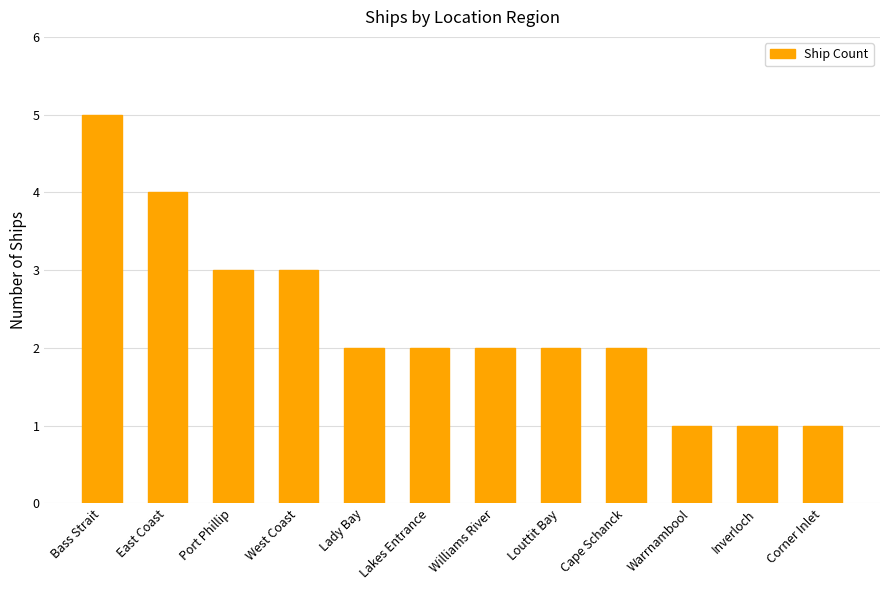

What is the sum of all values?

28